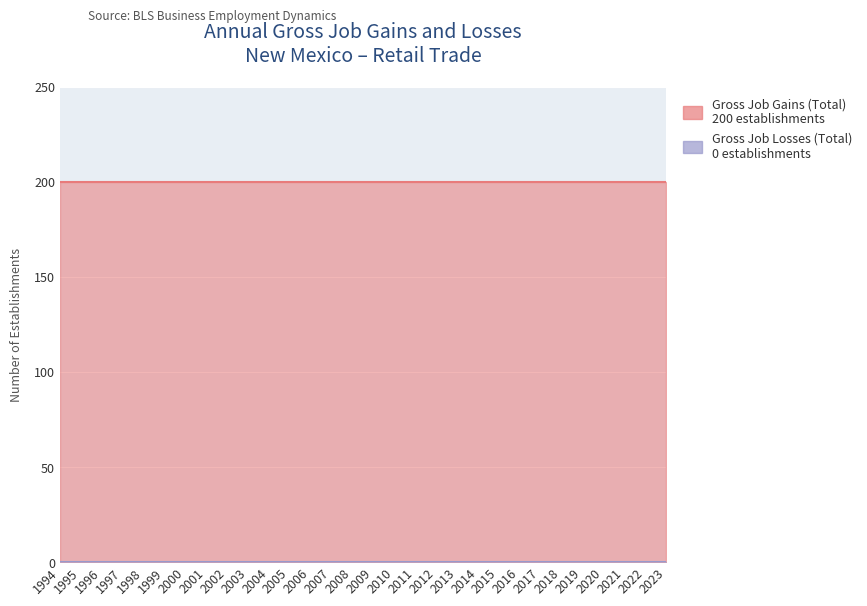

True or false: Gross Job Gains (Total) and Gross Job Losses (Total) intersect in this chart.

False